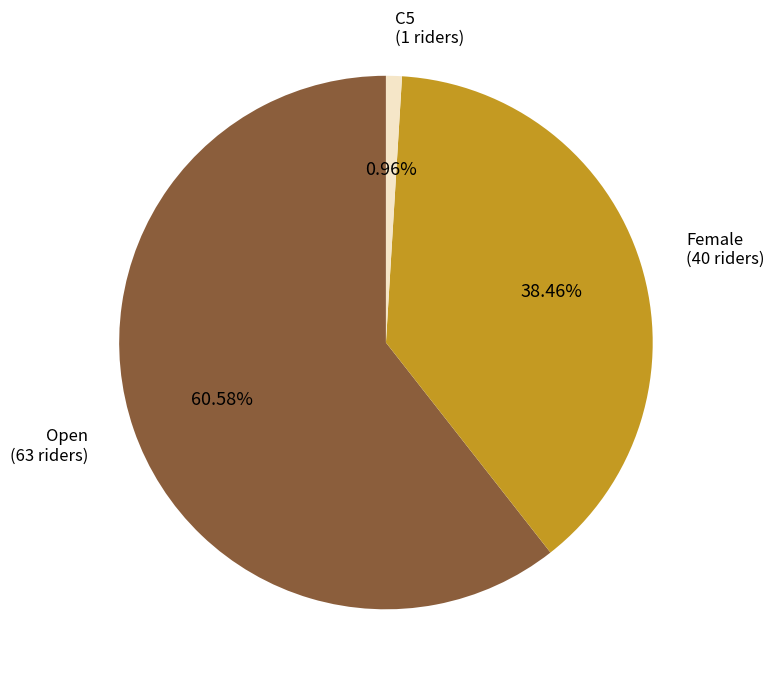

Which category has the biggest portion of the pie?

Open